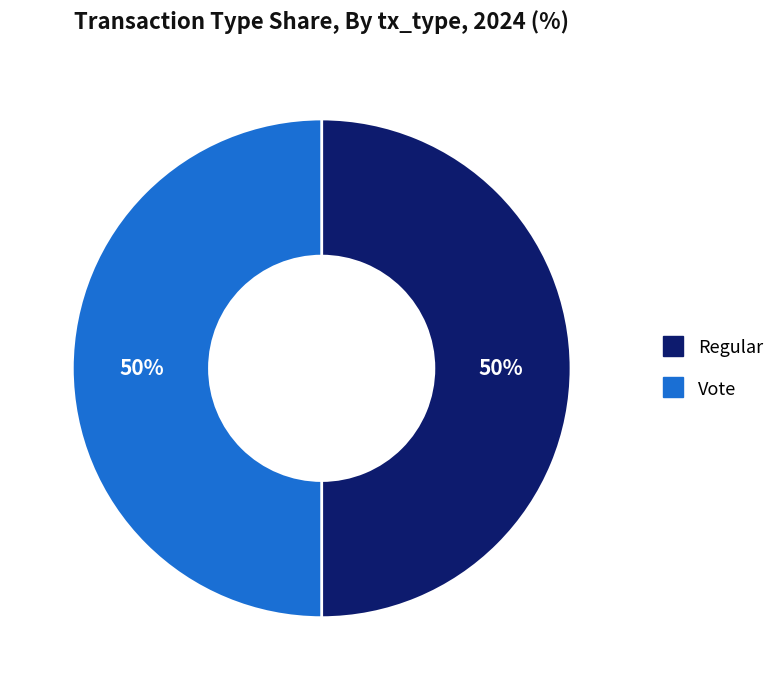

How many segments does this pie chart have?

2